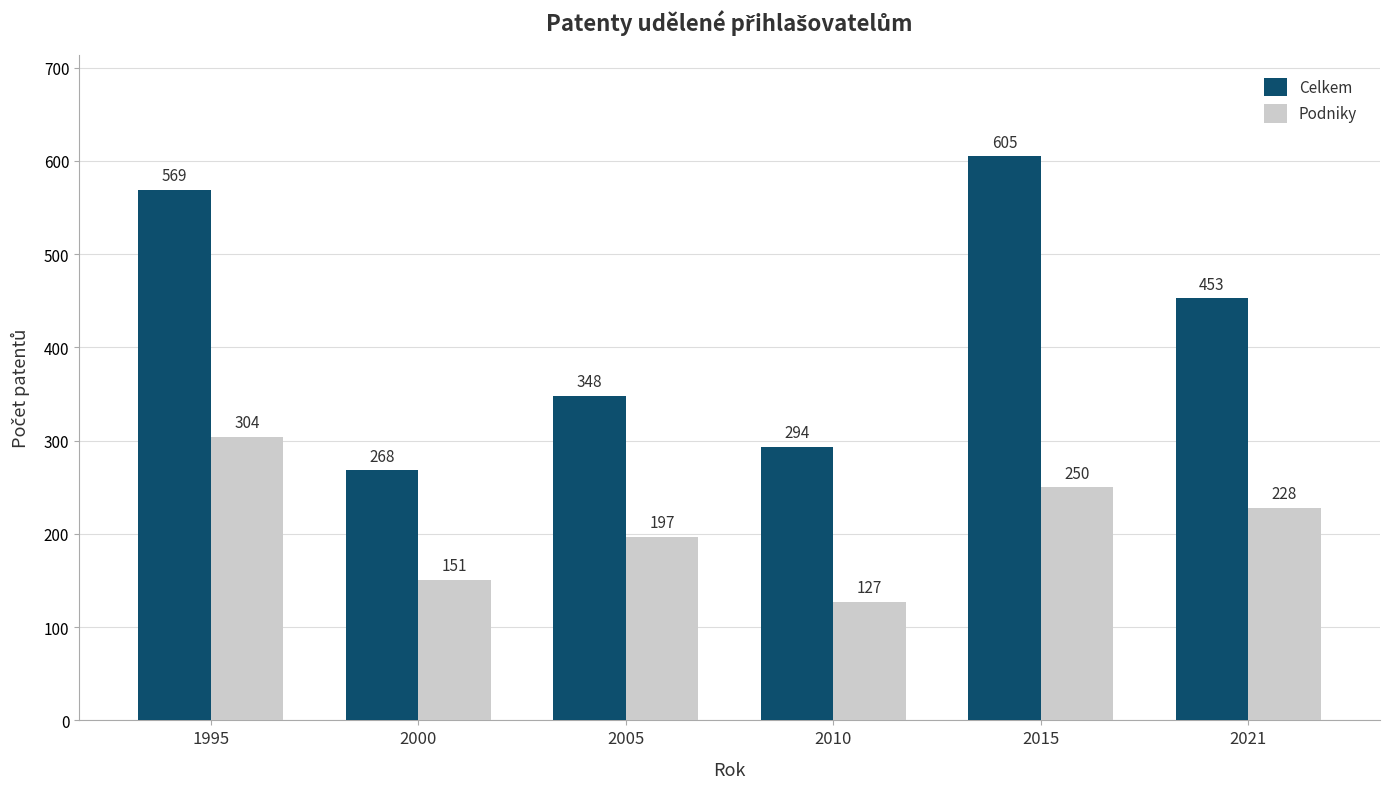

What is the greatest value displayed?

604.8